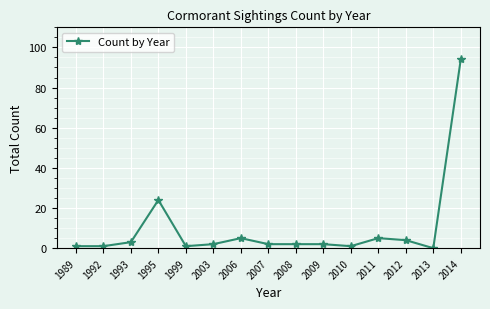

Where is the data nearest to the value 47?

1995